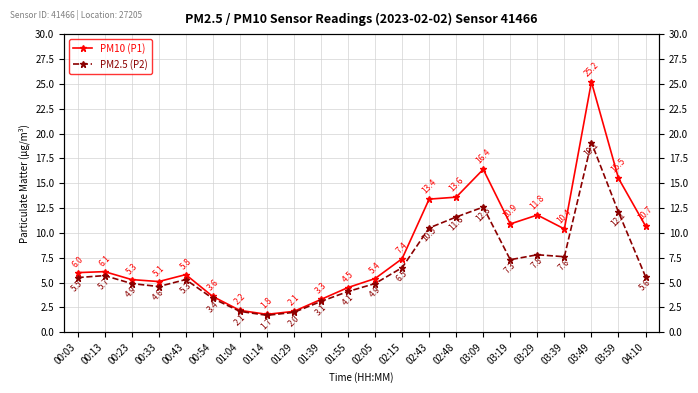

What is the difference between the maximum and minimum values in the PM10 (P1) series?

23.4